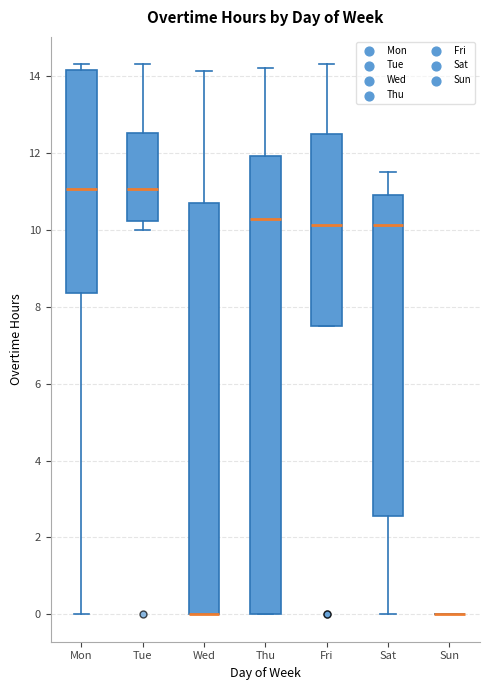

Reading left to right, read every box against the y-axis: the position of its median line, the range the box covers, and the ends of its whiskers. The values are not printed on the chart, so give them approximately, as read against the axis.

Mon: median 11.0, box 8.4 to 14.2, whiskers 0.0 to 14.4
Tue: median 11.0, box 10.2 to 12.6, whiskers 10.0 to 14.4
Wed: median 0.0 (drawn on the box's lower edge), box 0.0 to 10.8, whiskers 0.0 to 14.2
Thu: median 10.2, box 0.0 to 12.0, whiskers 0.0 to 14.2
Fri: median 10.2, box 7.6 to 12.4, whiskers 7.6 to 14.4
Sat: median 10.2, box 2.6 to 11.0, whiskers 0.0 to 11.6
Sun: box collapsed to a line at 0.0, whiskers 0.0 to 0.0